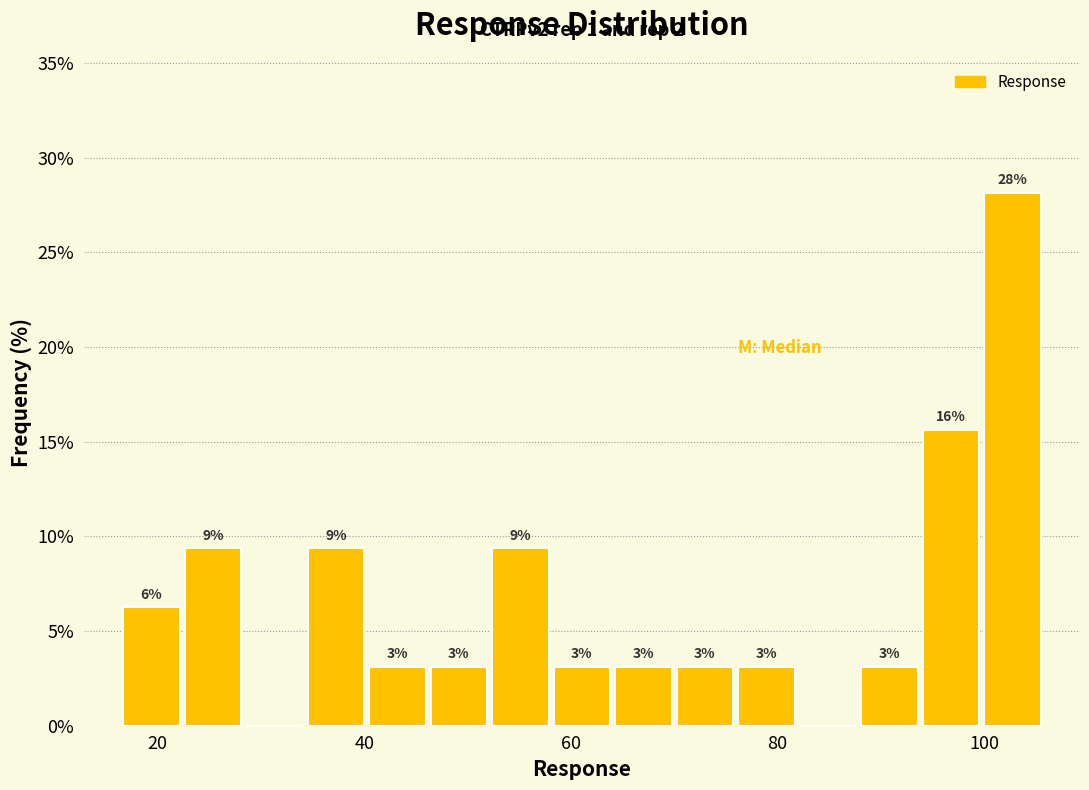

Around what value on the x-axis is the tallest bar? Give the approximate position of its centre, as read against the axis.

102